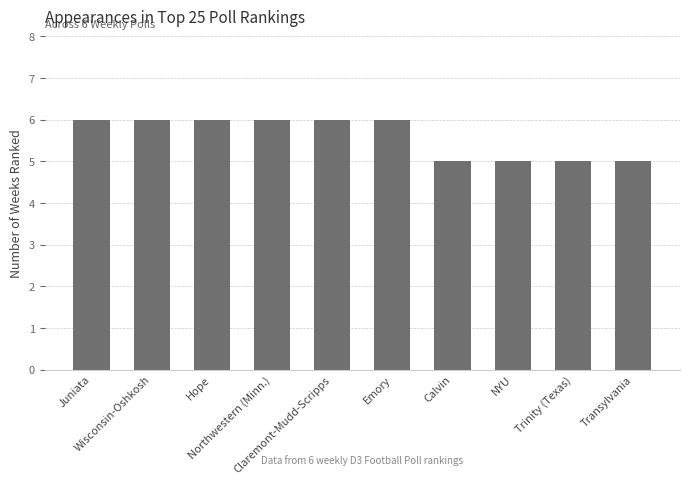

Reading left to right, transcribe all the data shown in this chart.

6	6	6	6	6	6	5	5	5	5